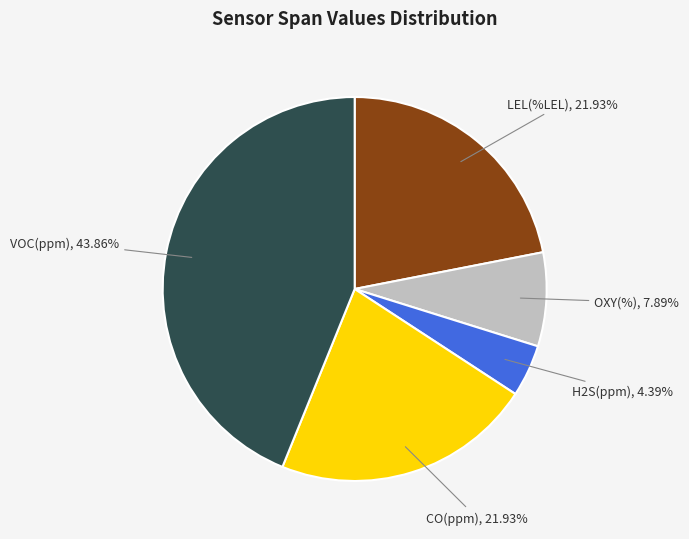

How many slices are in this pie chart?

5